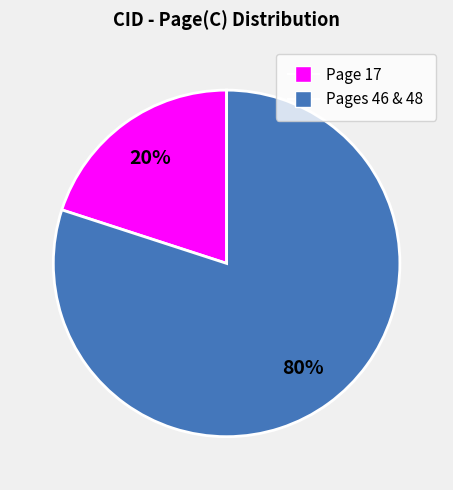

To the nearest percent, what is the average slice percentage?

50%